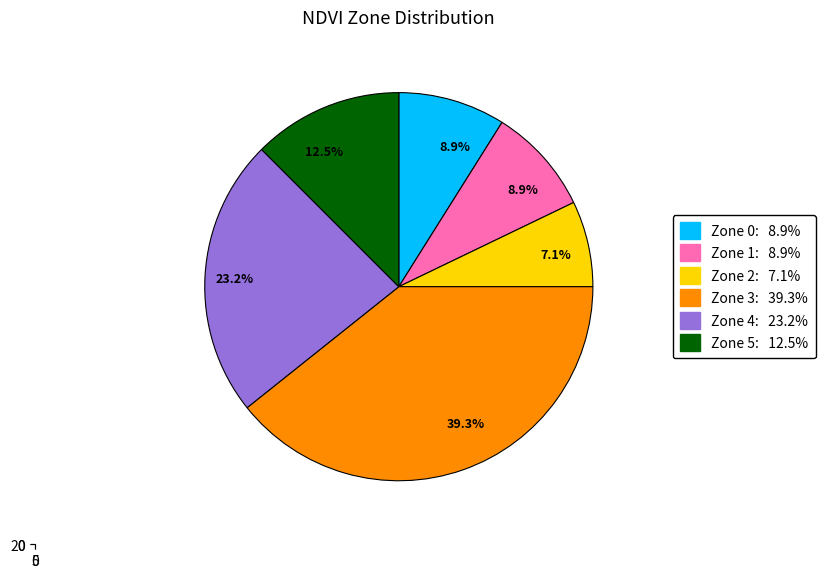

What is the total percentage of 1 and 4?

32.1%